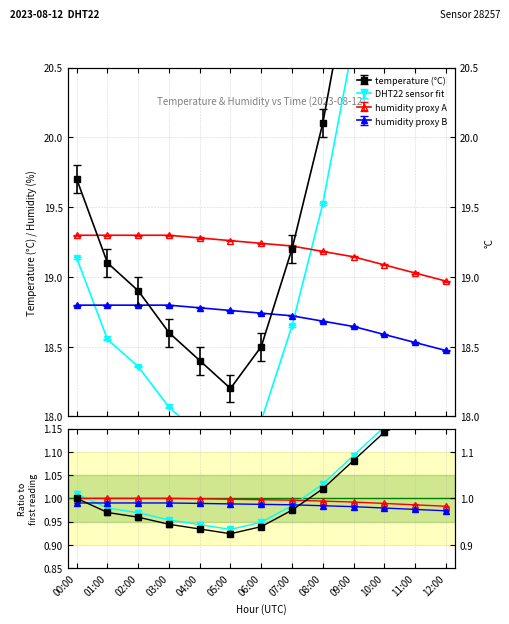

True or false: humidity has more than 0 interior local peaks.

False